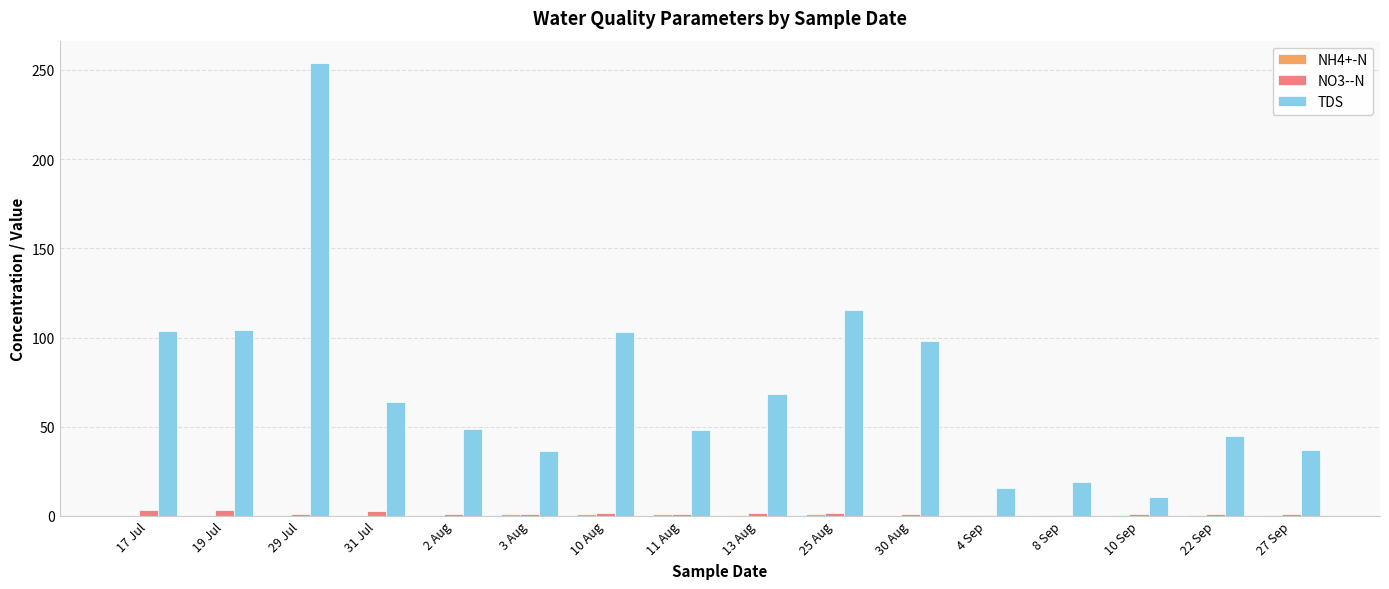

Is it true that NO3--N equals 1.2 at 29 Jul?

True